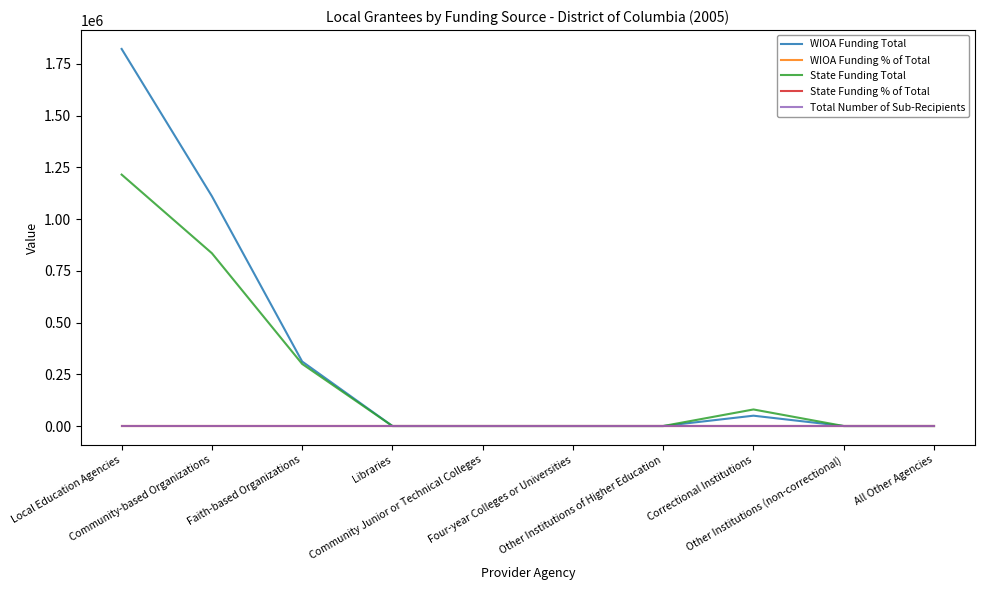

What is the sum of the State Funding % of Total values at Other Institutions of Higher Education and Local Education Agencies?

0.5